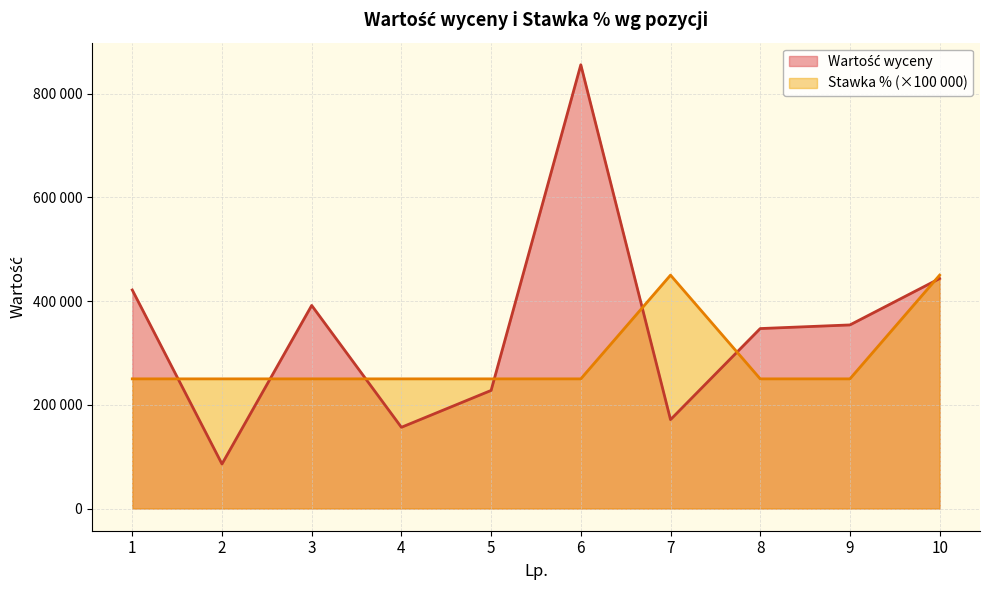

Which has a higher value, 3 or 10?

10